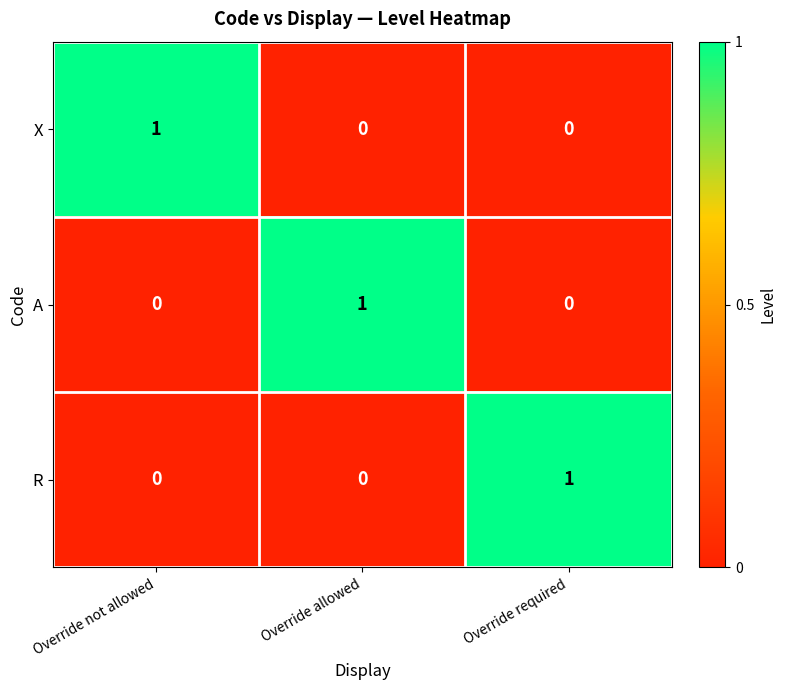

Which has a higher value, Override required or Override allowed?

Override required